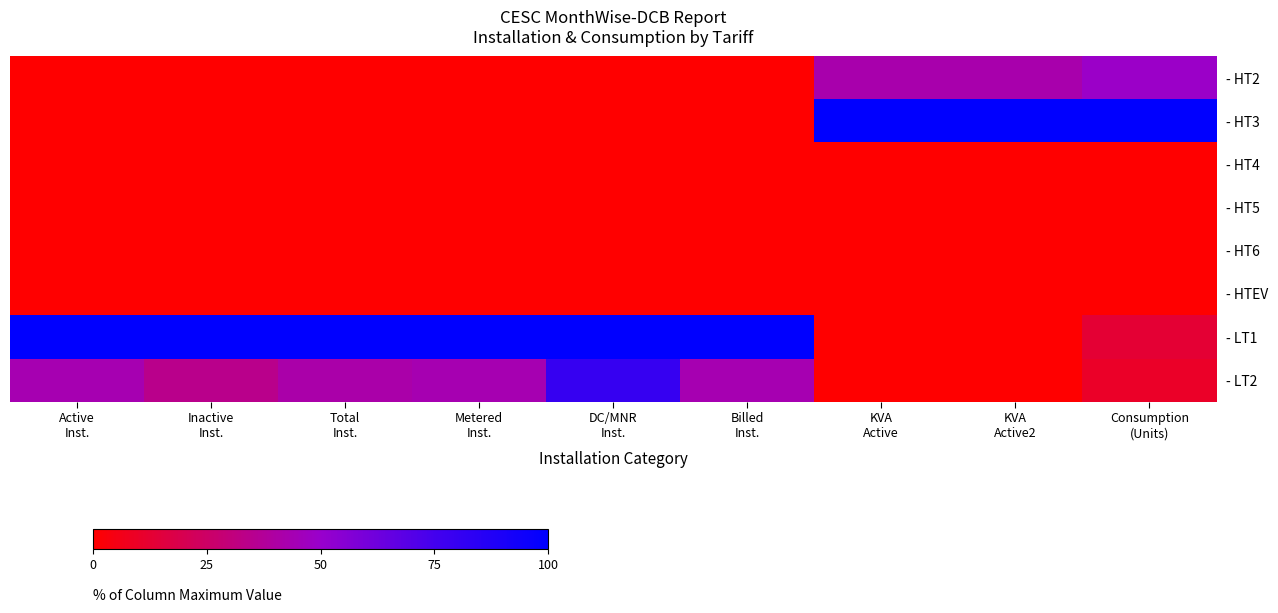

Reading left to right, what are all the values shown in this chart?

- HT2: Active
Inst.=0.2	Inactive
Inst.=0.0	Total
Inst.=0.2	Metered
Inst.=0.2	DC/MNR
Inst.=0.0	Billed
Inst.=0.2	KVA
Active=42.4	KVA
Active2=42.4	Consumption
(Units)=49.1
- HT3: Active
Inst.=0.1	Inactive
Inst.=0.0	Total
Inst.=0.1	Metered
Inst.=0.1	DC/MNR
Inst.=0.0	Billed
Inst.=0.1	KVA
Active=100.0	KVA
Active2=100.0	Consumption
(Units)=100.0
- HT4: Active
Inst.=0.0	Inactive
Inst.=0.0	Total
Inst.=0.0	Metered
Inst.=0.0	DC/MNR
Inst.=0.0	Billed
Inst.=0.0	KVA
Active=0.0	KVA
Active2=0.0	Consumption
(Units)=0.0
- HT5: Active
Inst.=0.0	Inactive
Inst.=0.0	Total
Inst.=0.0	Metered
Inst.=0.0	DC/MNR
Inst.=0.0	Billed
Inst.=0.0	KVA
Active=0.0	KVA
Active2=0.0	Consumption
(Units)=0.0
- HT6: Active
Inst.=0.0	Inactive
Inst.=0.0	Total
Inst.=0.0	Metered
Inst.=0.0	DC/MNR
Inst.=0.0	Billed
Inst.=0.0	KVA
Active=0.0	KVA
Active2=0.0	Consumption
(Units)=0.0
- HTEV: Active
Inst.=0.0	Inactive
Inst.=0.0	Total
Inst.=0.0	Metered
Inst.=0.0	DC/MNR
Inst.=0.0	Billed
Inst.=0.0	KVA
Active=0.0	KVA
Active2=0.0	Consumption
(Units)=0.0
- LT1: Active
Inst.=100.0	Inactive
Inst.=100.0	Total
Inst.=100.0	Metered
Inst.=100.0	DC/MNR
Inst.=100.0	Billed
Inst.=100.0	KVA
Active=0.0	KVA
Active2=0.0	Consumption
(Units)=13.1
- LT2: Active
Inst.=43.5	Inactive
Inst.=34.1	Total
Inst.=41.6	Metered
Inst.=43.5	DC/MNR
Inst.=80.0	Billed
Inst.=43.5	KVA
Active=0.0	KVA
Active2=0.0	Consumption
(Units)=10.1